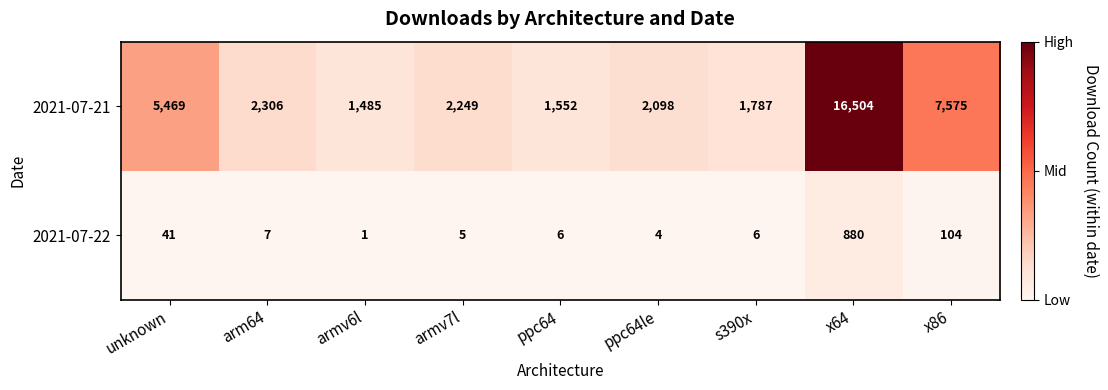

Rank the series by their maximum value, from highest to lowest.

2021-07-21, 2021-07-22